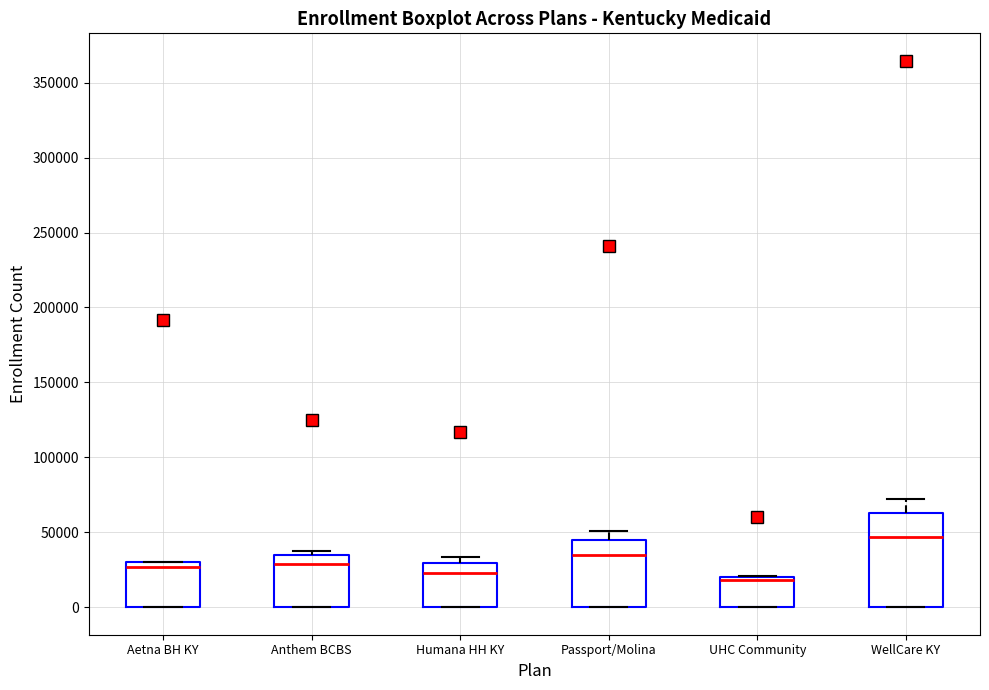

Reading left to right, read every box against the y-axis: the position of its median line, the range the box covers, and the ends of its whiskers. The values are not printed on the chart, so give them approximately, as read against the axis.

Aetna BH KY: median 25000, box 0 to 30000, whiskers 0 to 30000
Anthem BCBS: median 30000, box 0 to 35000, whiskers 0 to 40000
Humana HH KY: median 25000, box 0 to 30000, whiskers 0 to 35000
Passport/Molina: median 35000, box 0 to 45000, whiskers 0 to 50000
UHC Community: median 20000 (just below the box's upper edge), box 0 to 20000, whiskers 0 to 20000
WellCare KY: median 45000, box 0 to 65000, whiskers 0 to 70000